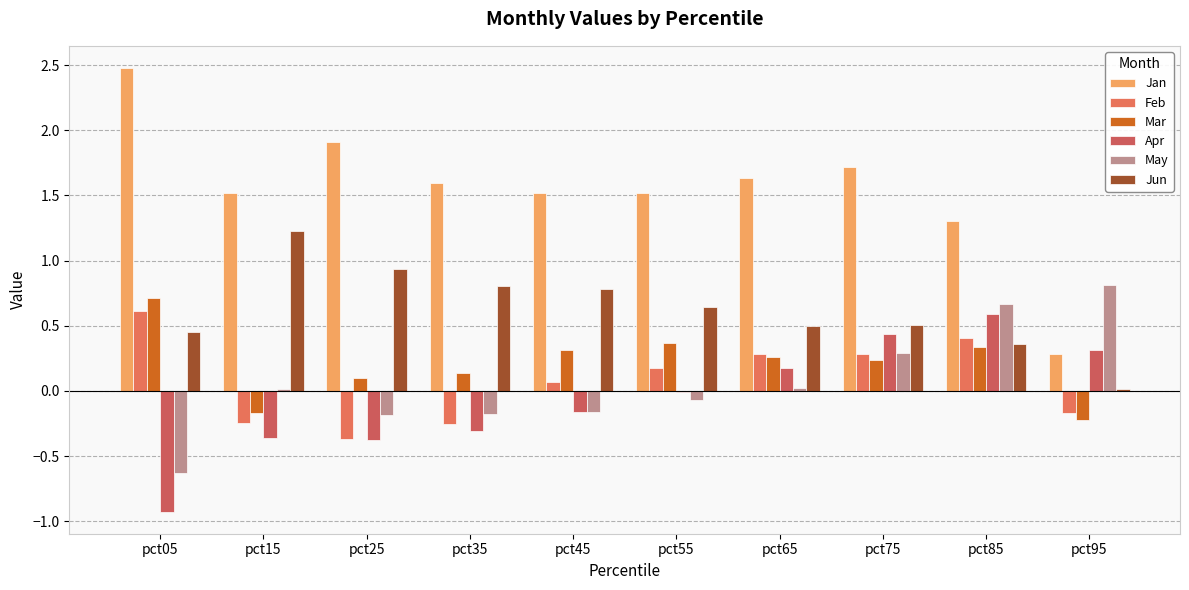

Where is May nearest to the value 0?

pct15